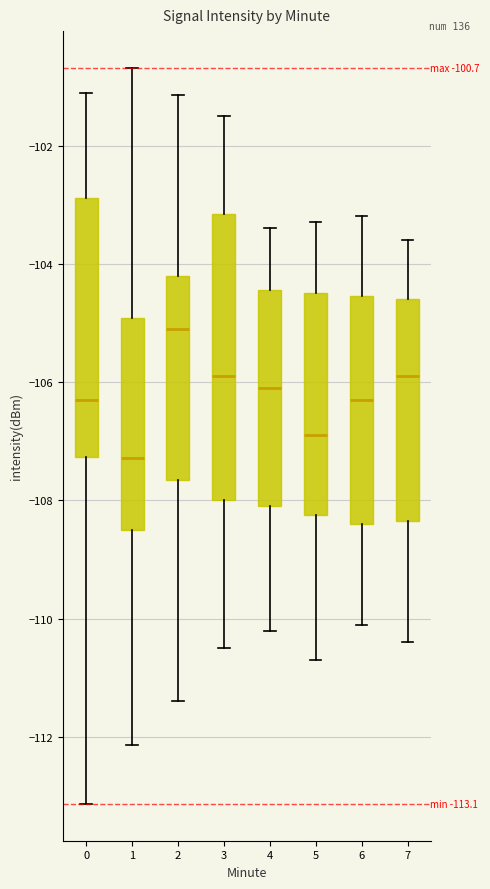

Which box's median line is the highest?

2